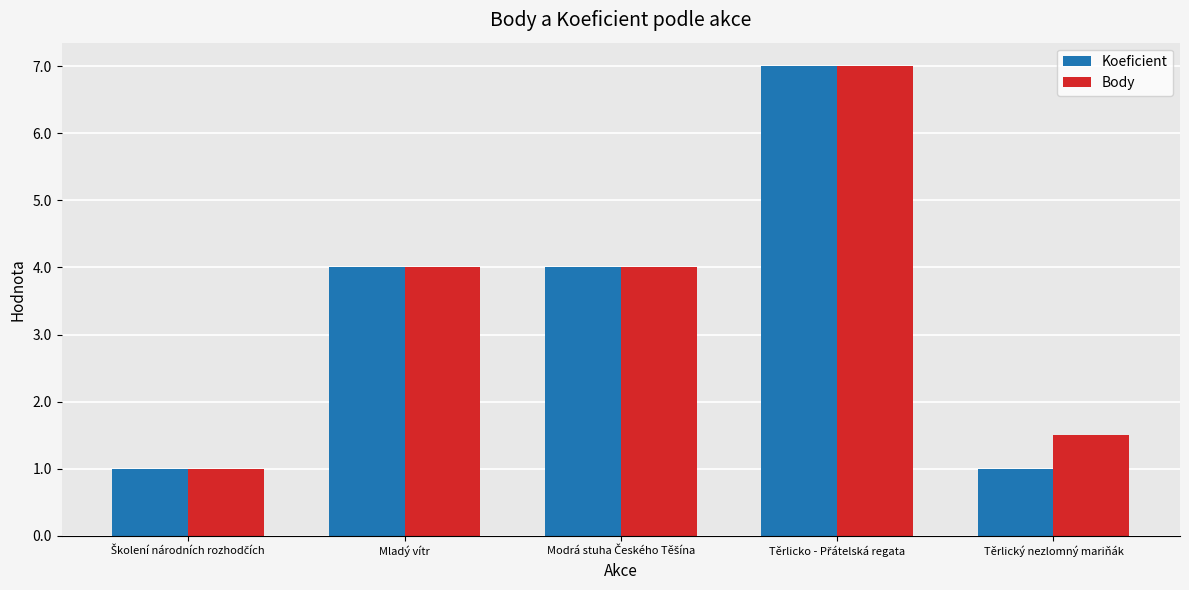

The value of Koeficient at Mladý vítr is 4.0. True or false?

True